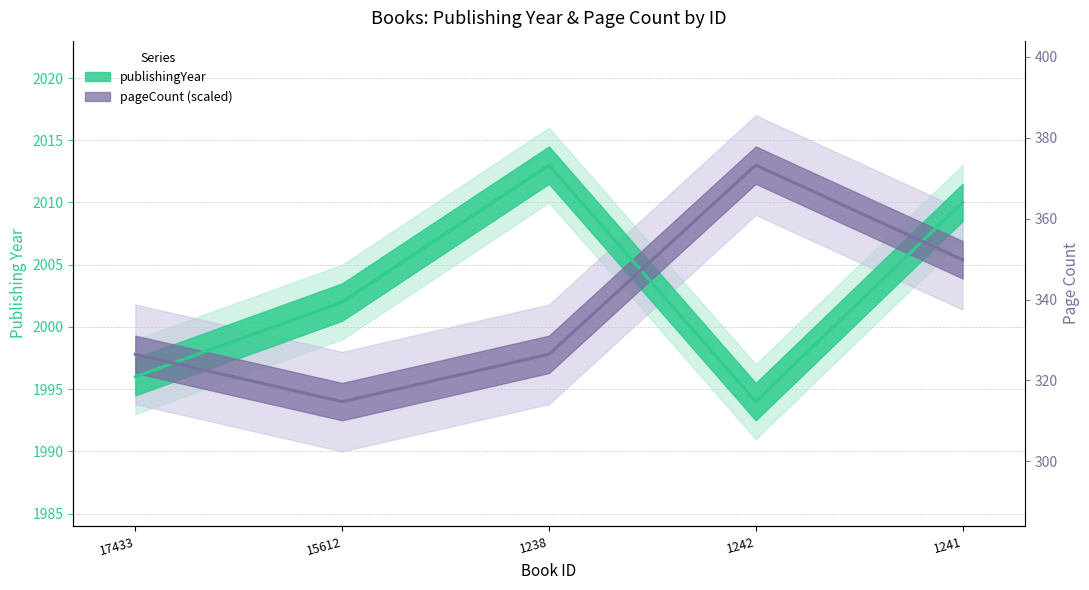

At which category does the chart reach its peak across all series?

1238